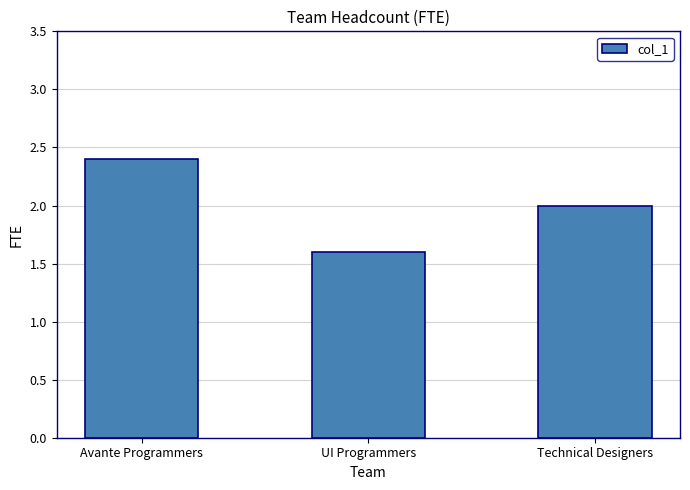

How many values are between 1 and 2?

2